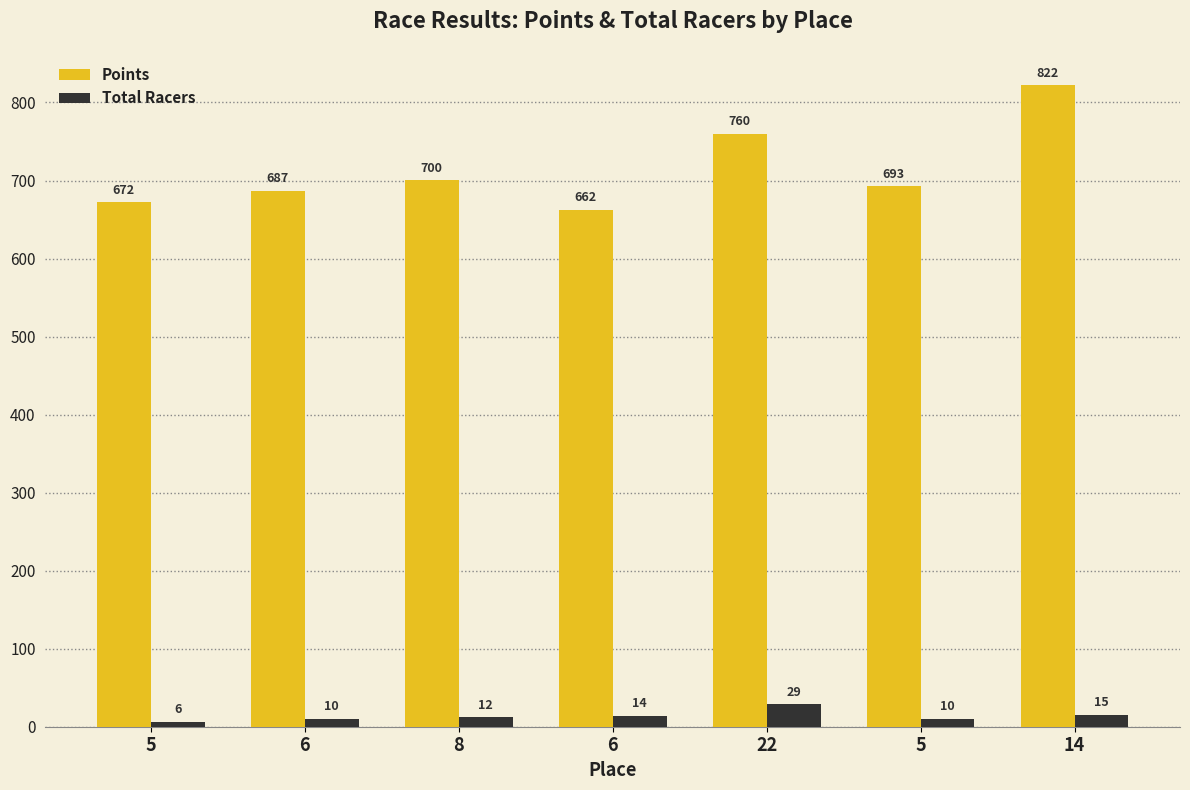

True or false: Total Racers has a value of 3.6 at 5.

False